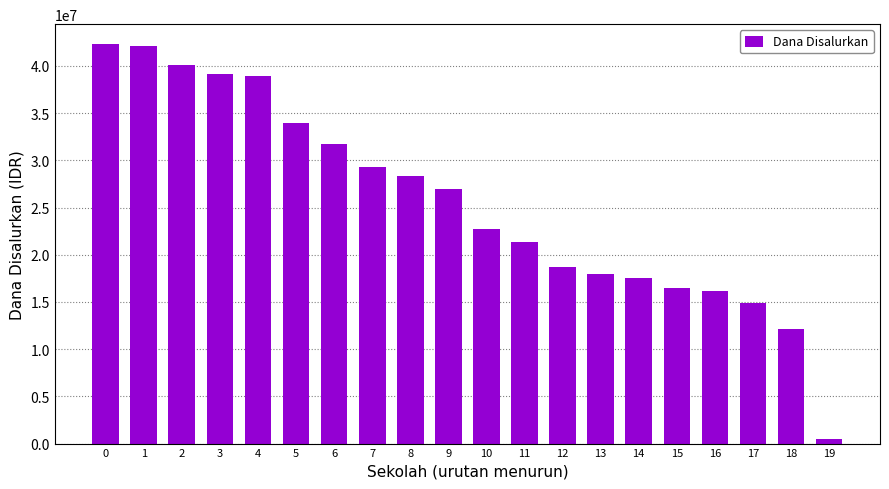

What is the average value?

25560000